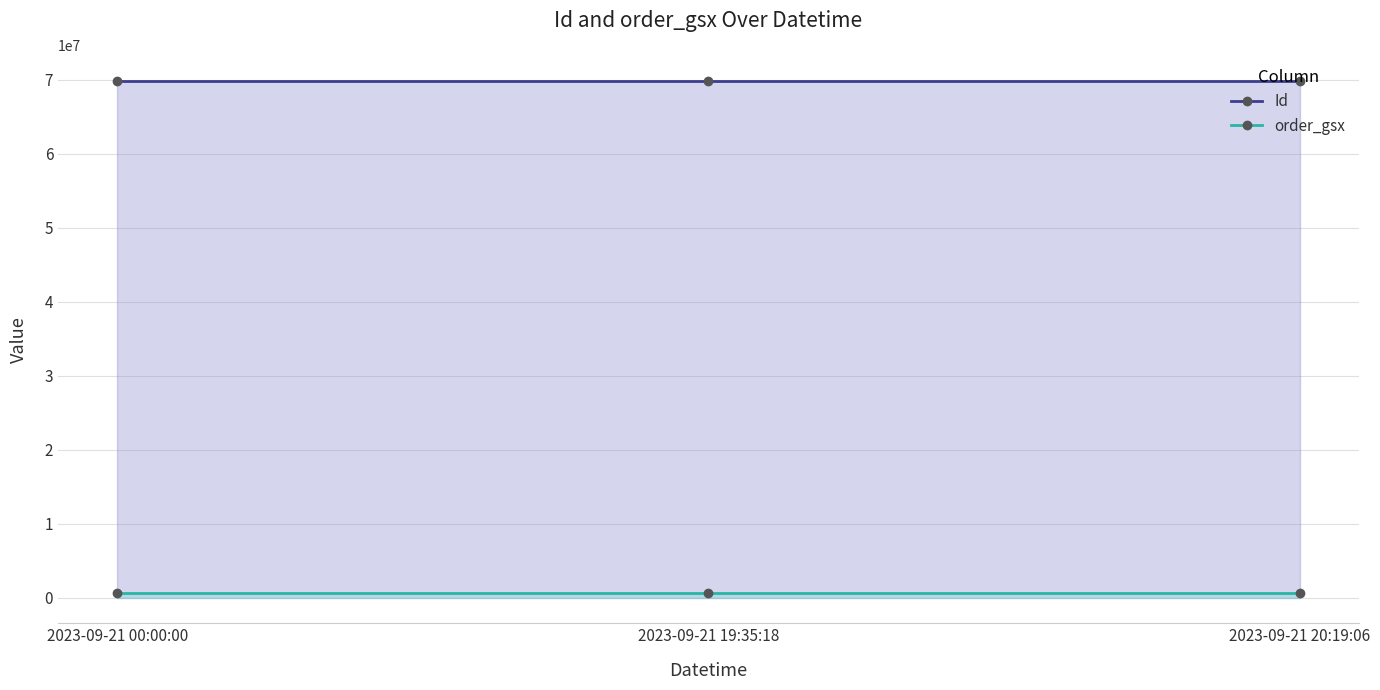

What is the difference between the maximum and minimum values in the Id series?

2